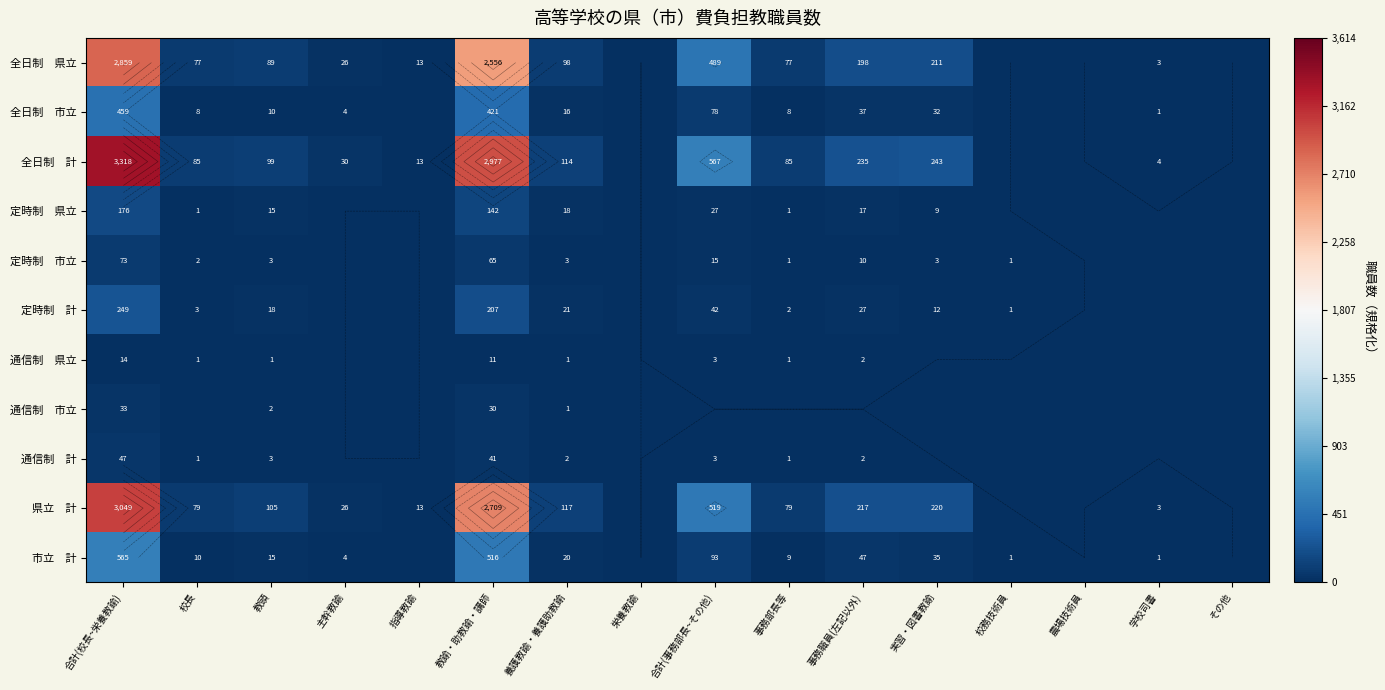

List the series in order of their peak value, lowest first.

通信制 県立, 通信制 市立, 通信制 計, 定時制 市立, 定時制 県立, 定時制 計, 全日制 市立, 市立 計, 全日制 県立, 県立 計, 全日制 計